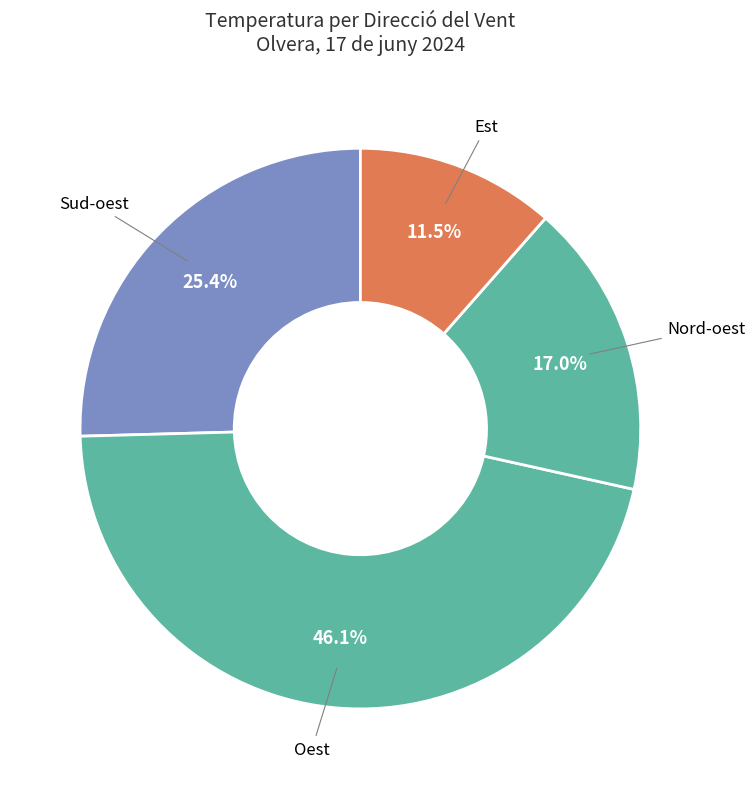

Count the number of slices in the pie.

4